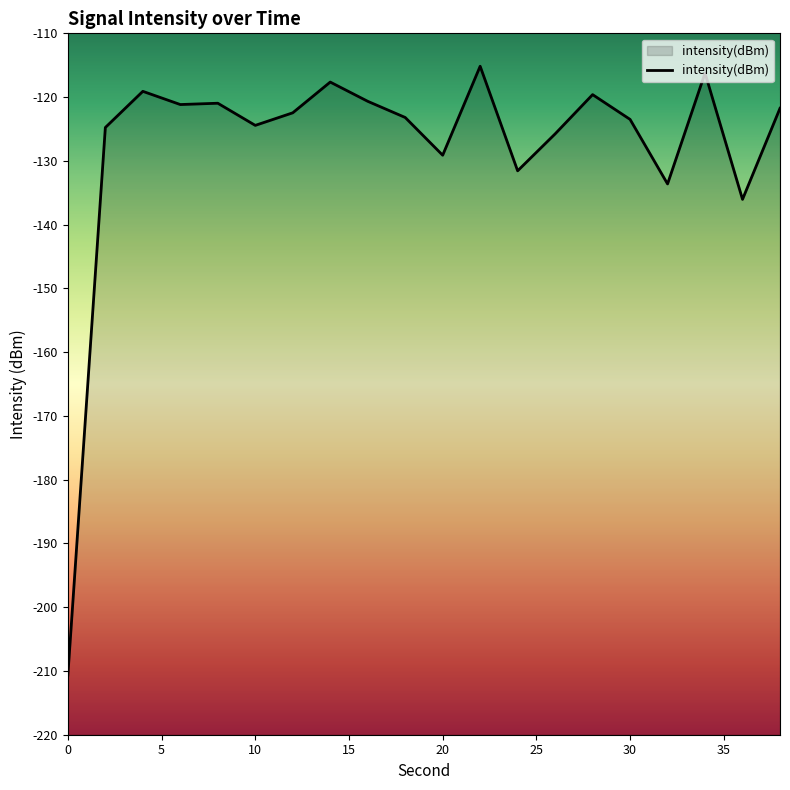

The chart shows a value of -204.4 at 10. True or false?

False